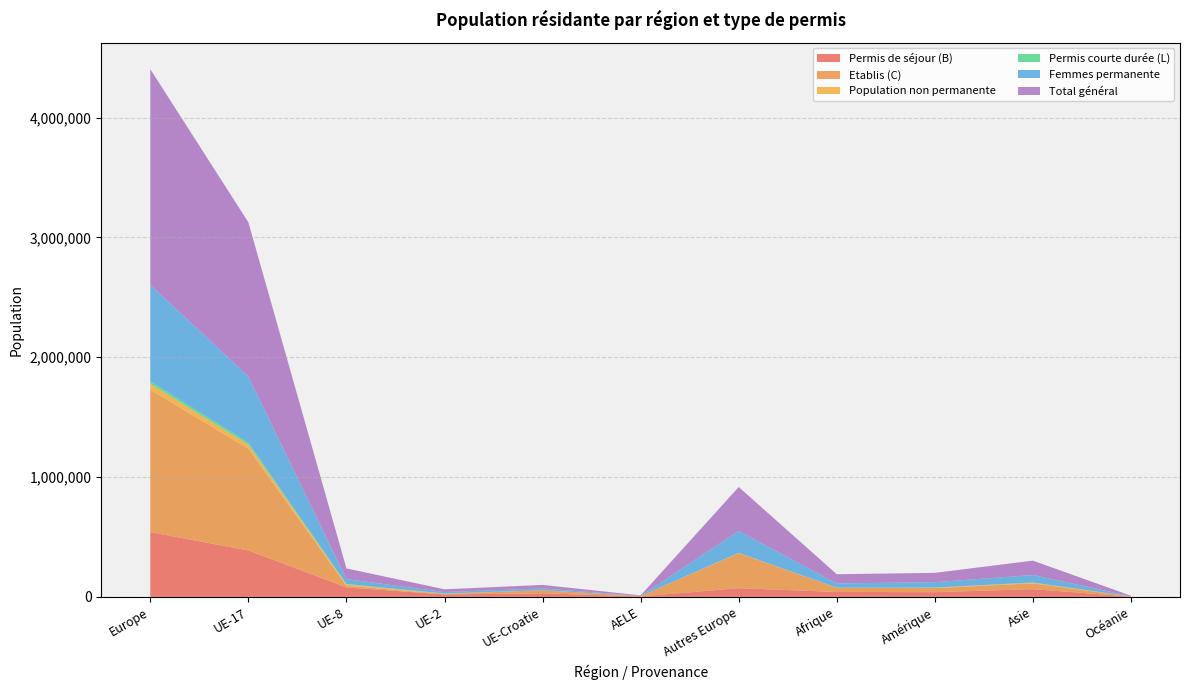

Reading left to right, transcribe all the data shown in this chart.

Permis de séjour (B): Europe=540565	UE-17=387153	UE-8=78921	UE-2=20450	UE-Croatie=29261	AELE=3958	Autres Europe=72661	Afrique=40796	Amérique=39571	Asie=64471	Océanie=2323
Etablis (C): Europe=1187919	UE-17=849289	UE-8=14197	UE-2=3606	UE-Croatie=26136	AELE=2544	Autres Europe=292147	Afrique=35182	Amérique=34079	Asie=48308	Océanie=1227
Population non permanente: Europe=49213	UE-17=34062	UE-8=10464	UE-2=2588	UE-Croatie=260	AELE=77	Autres Europe=1762	Afrique=553	Amérique=3178	Asie=4801	Océanie=224
Permis courte durée (L): Europe=21948	UE-17=15873	UE-8=4319	UE-2=918	UE-Croatie=89	AELE=30	Autres Europe=719	Afrique=194	Amérique=975	Asie=2471	Océanie=101
Femmes permanente: Europe=804501	UE-17=553073	UE-8=40307	UE-2=12437	UE-Croatie=14573	AELE=1866	Autres Europe=182245	Afrique=35572	Amérique=44679	Asie=62373	Océanie=1771
Total général: Europe=1799645	UE-17=1286377	UE-8=89385	UE-2=23038	UE-Croatie=29521	AELE=4035	Autres Europe=367289	Afrique=76725	Amérique=77803	Asie=120051	Océanie=3875